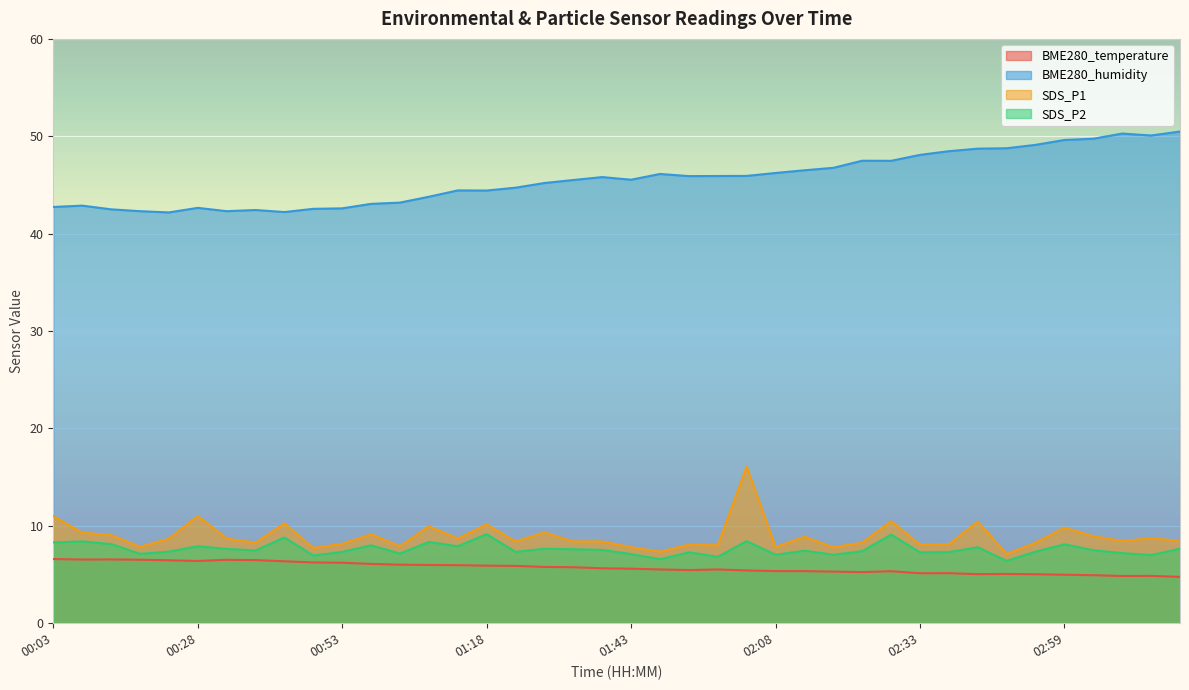

Which category has the lowest value in the SDS_P2 series?

02:49